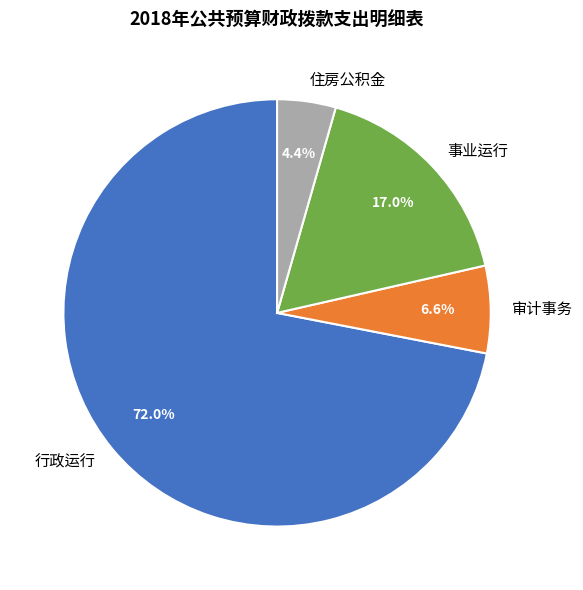

Approximately how many times larger is the value at 住房公积金 compared to 事业运行?

0.3